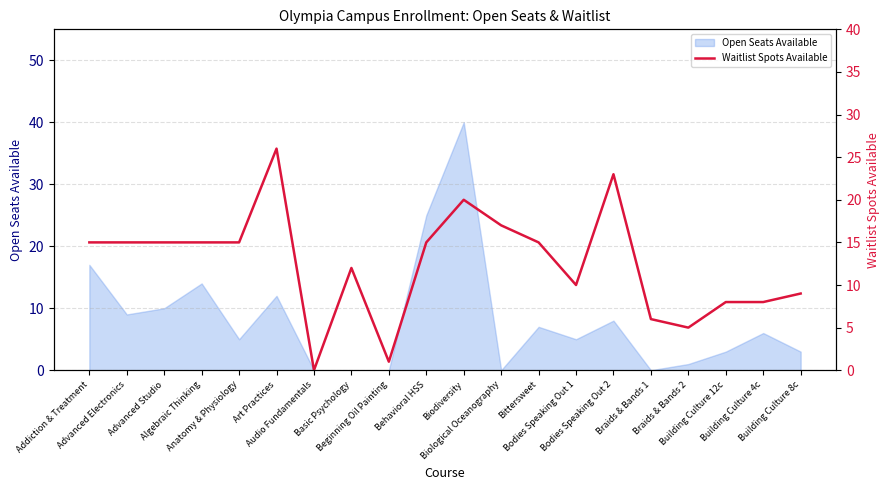

What is the highest value of the Open Seats Available series?

40